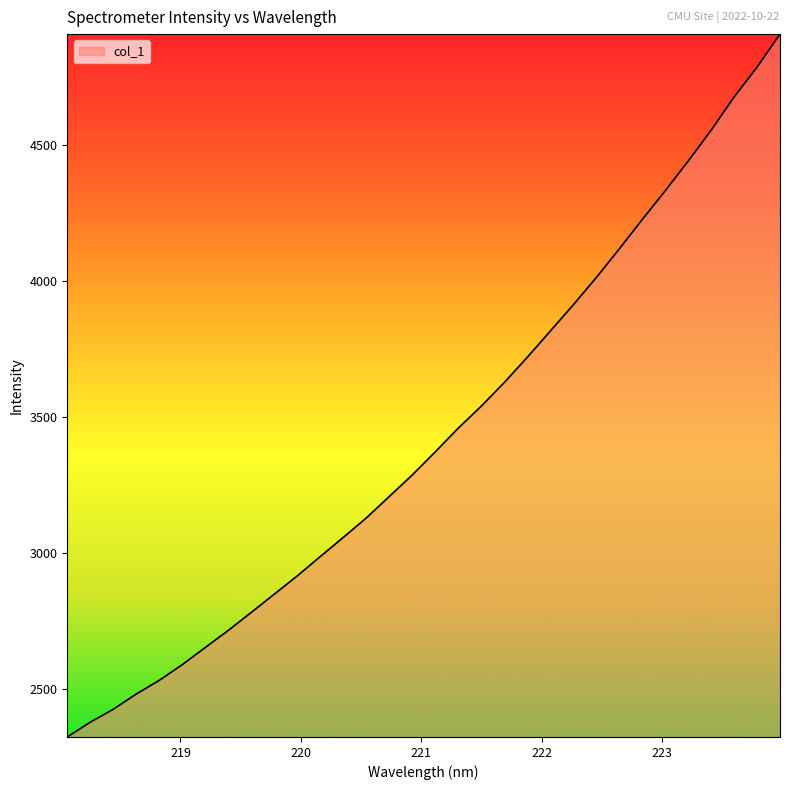

How many values are below 3373?

16